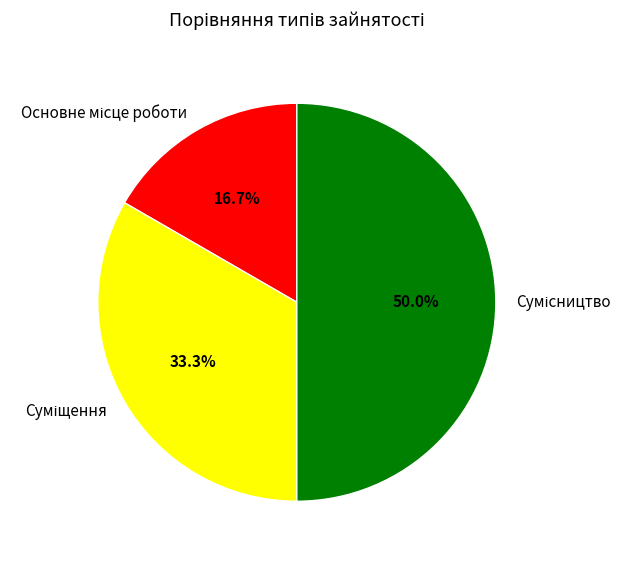

What is the ratio of the value at Суміщення to the value at Сумісництво?

0.7